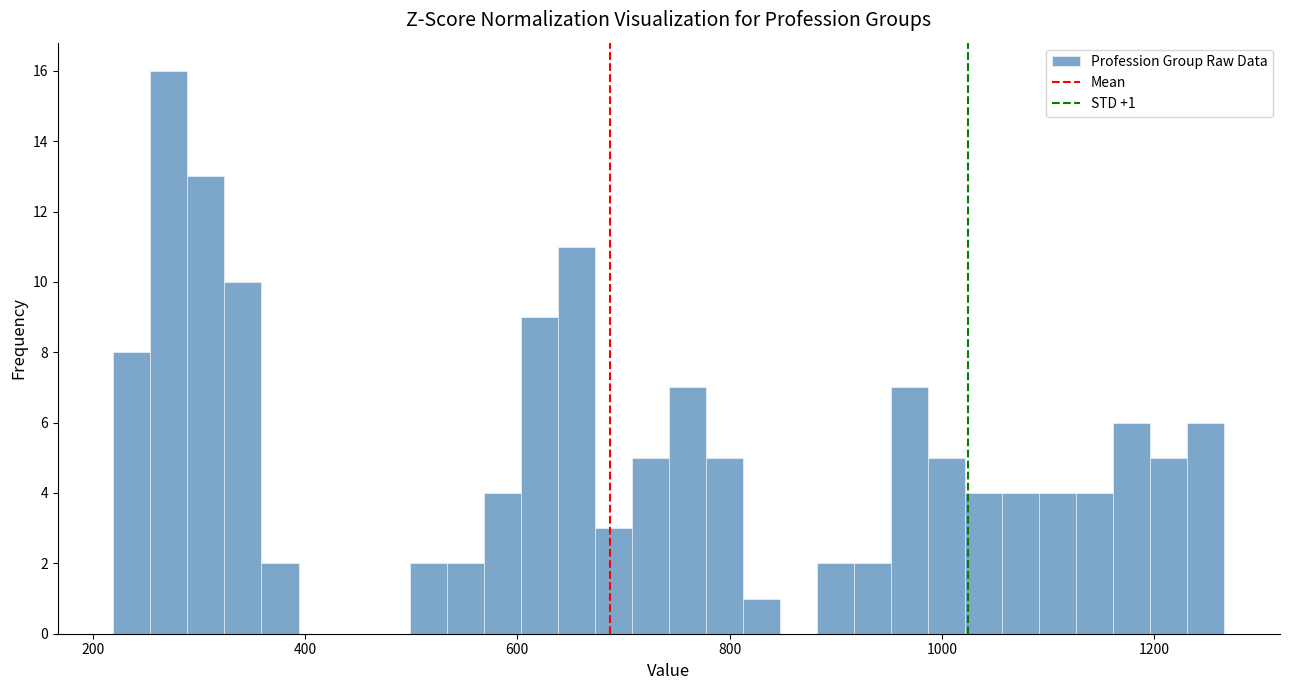

Around what value on the x-axis is the tallest bar? Give the approximate position of its centre, as read against the axis.

280